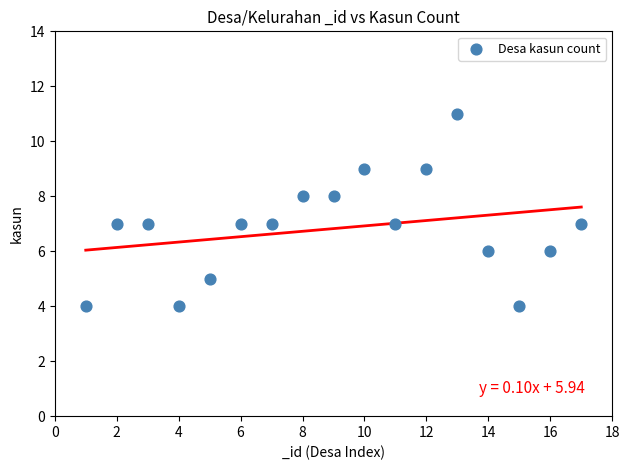

What is the range of X values (max minus min)?

16